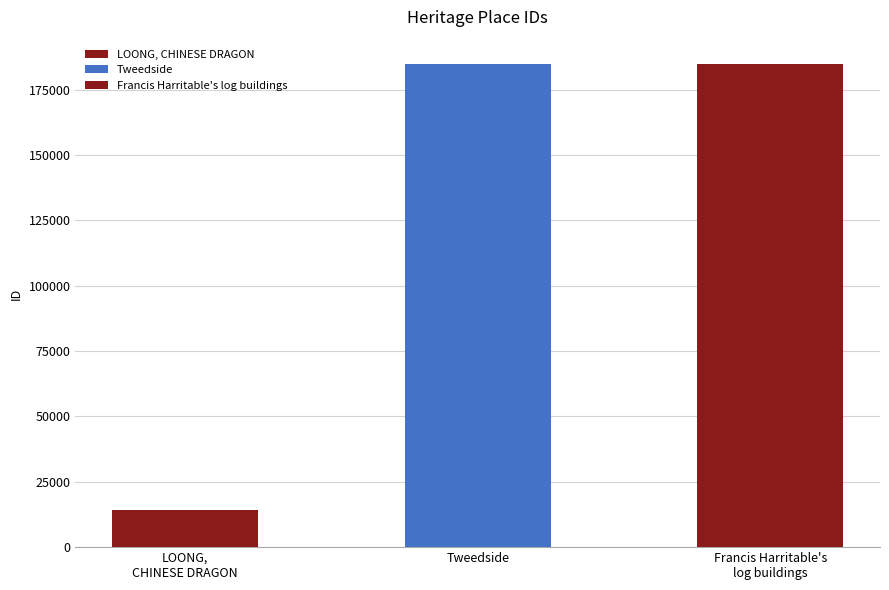

List the labels in order of value, largest first.

Francis Harritable's log buildings, Tweedside, LOONG, CHINESE DRAGON